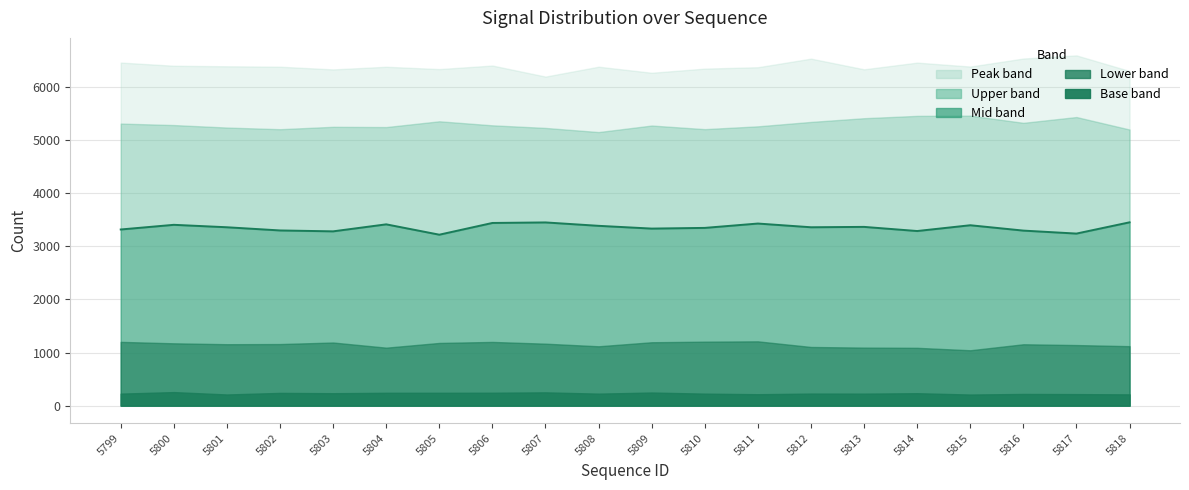

What is the average value?

3355